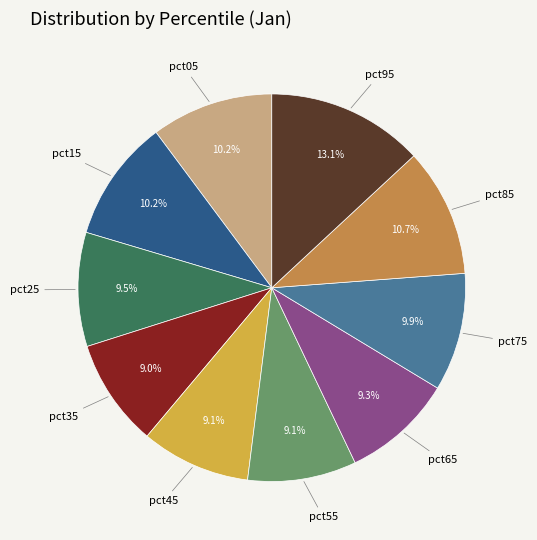

To the nearest percent, what is the difference between the largest and smallest slice percentages?

4%